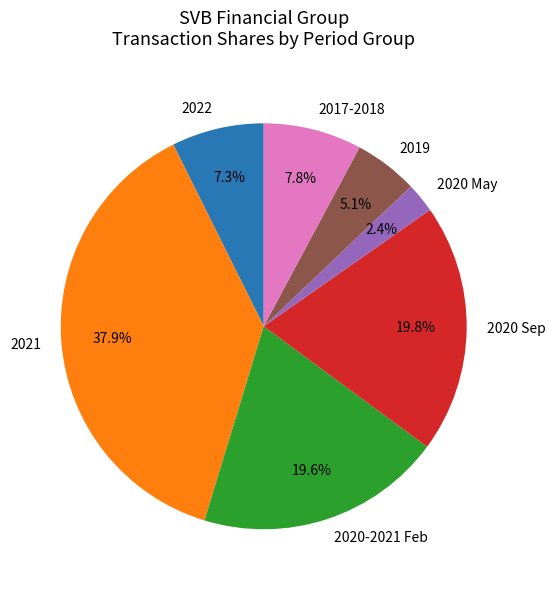

Is there any slice that represents more than half of the pie?

No